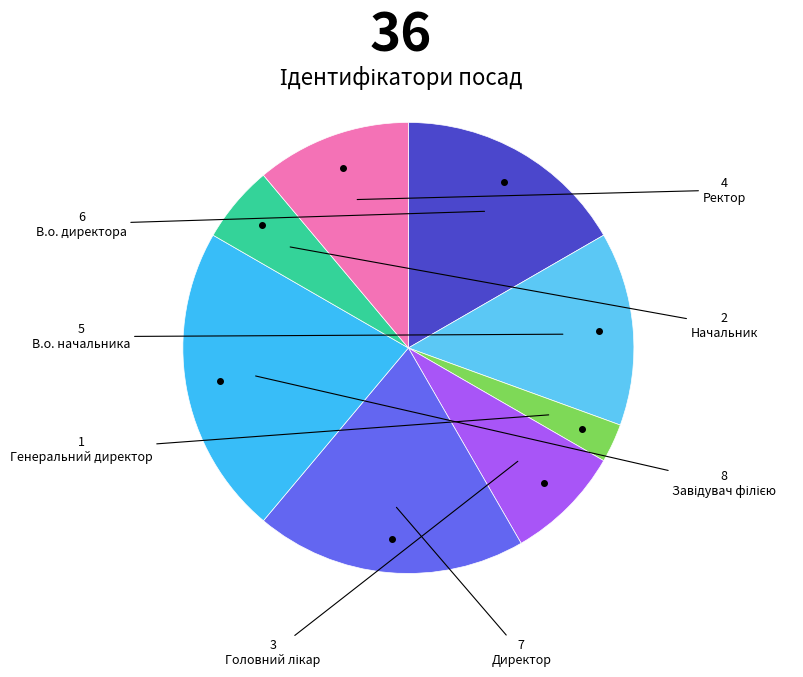

Count the number of slices in the pie.

8